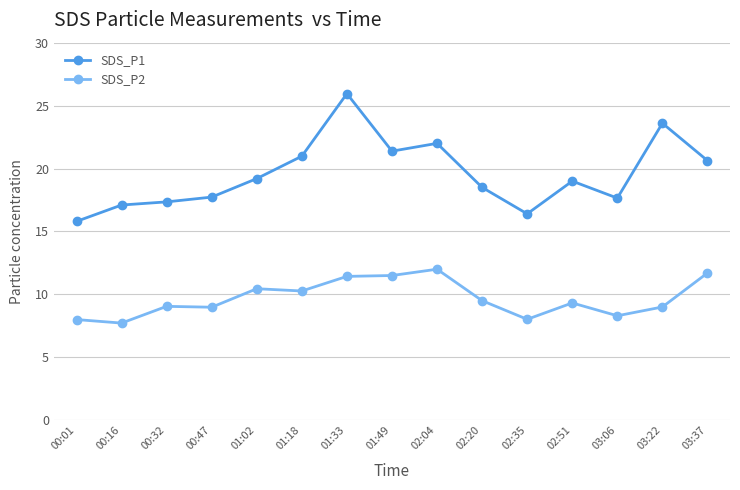

What is the value of the SDS_P2 point at the 11th from the left?

8.0